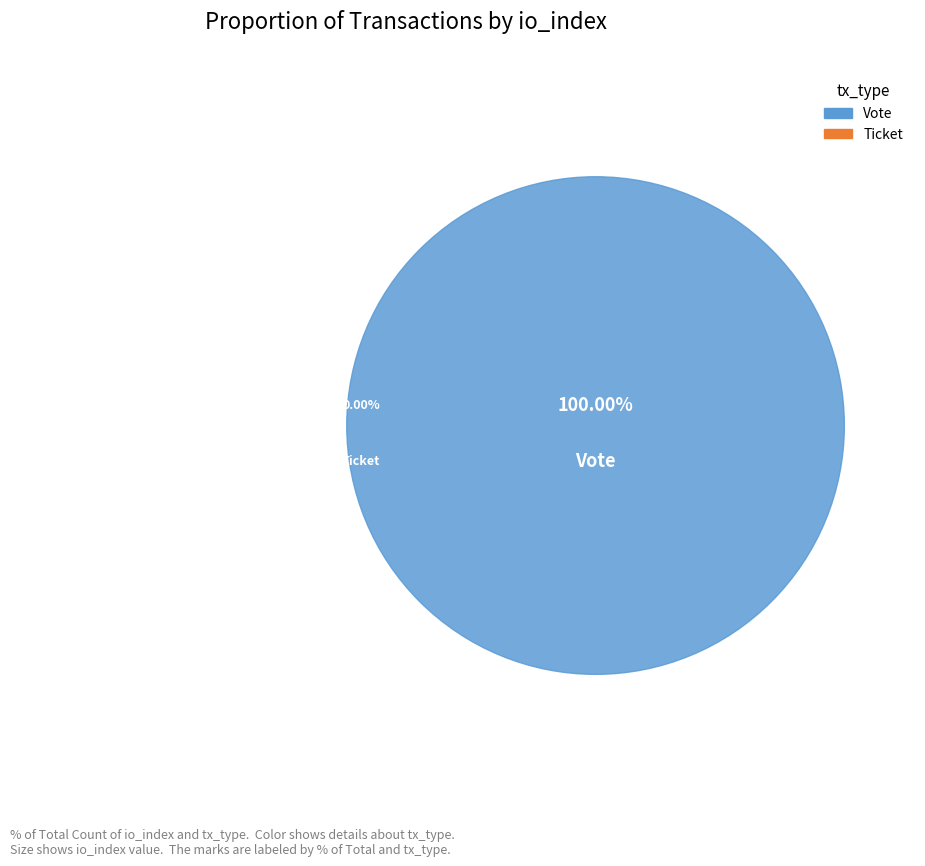

To the nearest percent, what is the average slice percentage?

50%